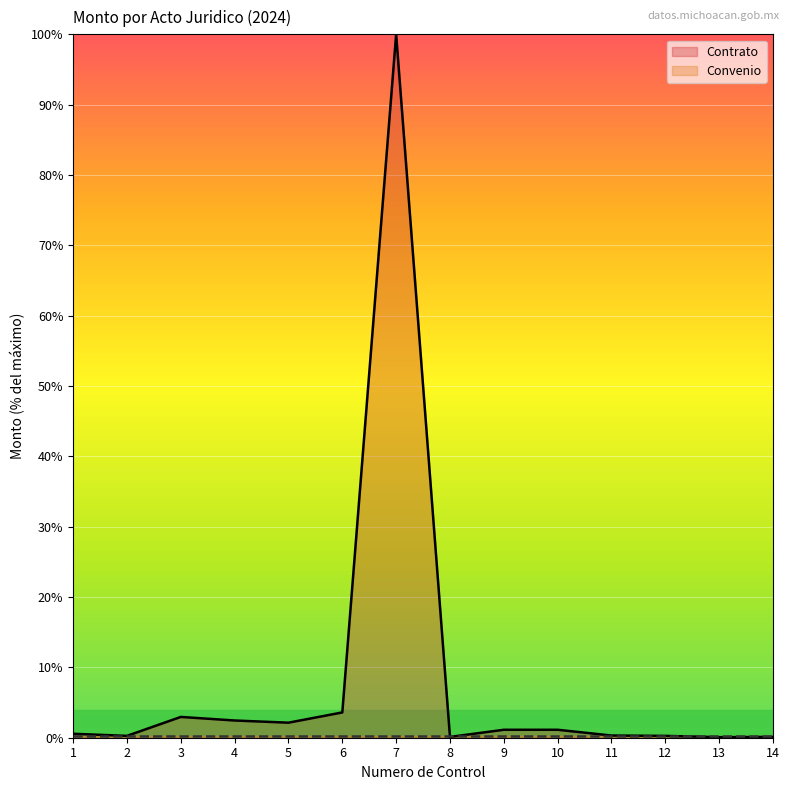

What is the average value?

8.2